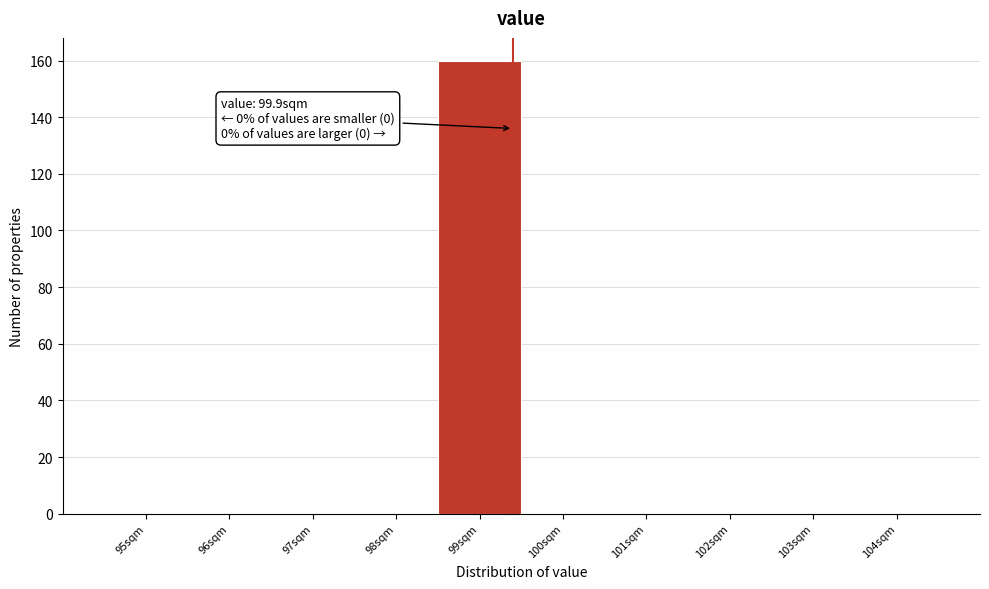

Reading left to right, what are all the values shown in this chart?

95sqm=0	96sqm=0	97sqm=0	98sqm=0	99sqm=160	100sqm=0	101sqm=0	102sqm=0	103sqm=0	104sqm=0